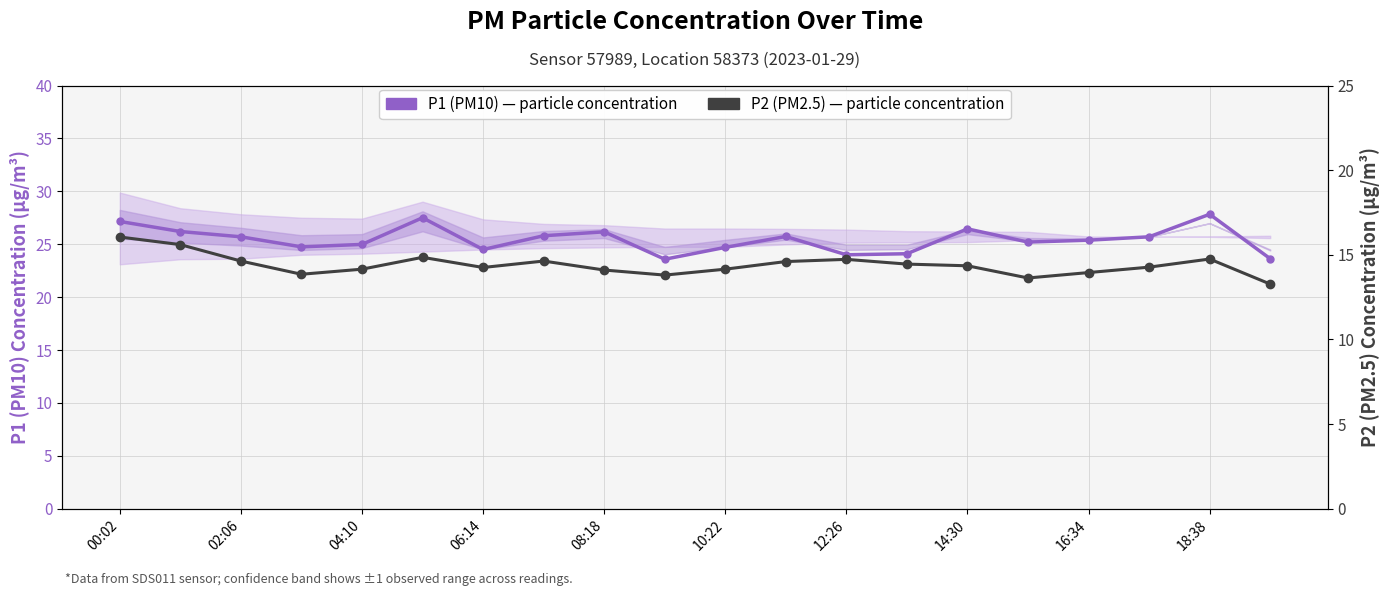

The P2 (PM2.5) series shows 21.7 at 18:38. True or false?

False